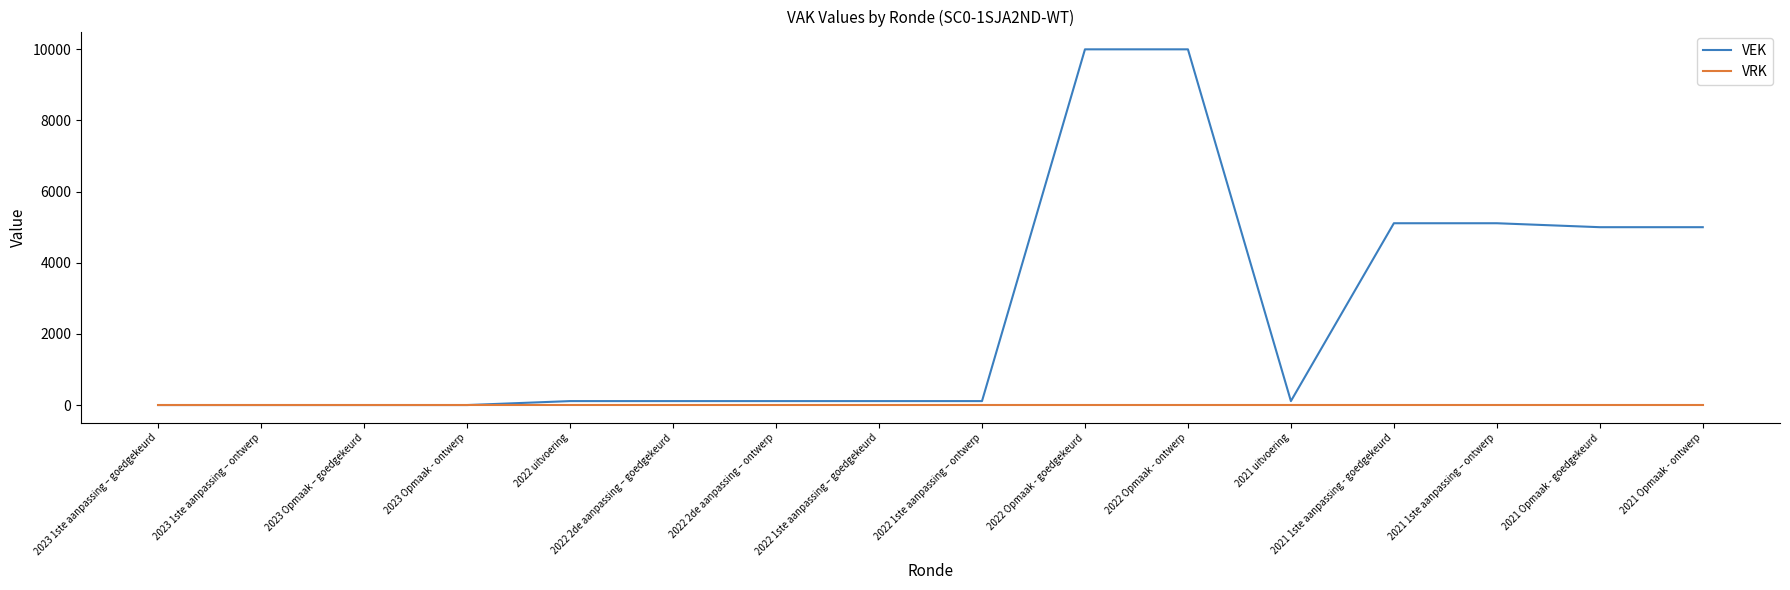

At how many categories does at least one series exceed 3955?

6